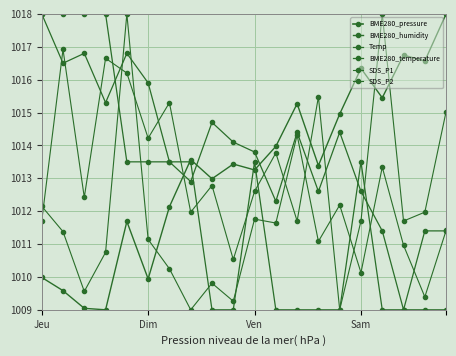

True or false: BME280_humidity and SDS_P1 cross at least once.

True